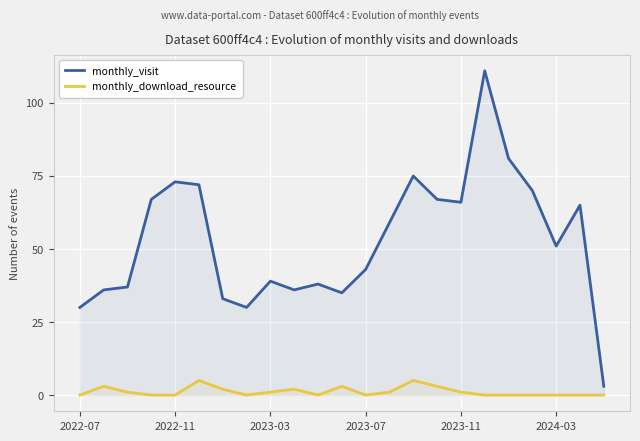

The monthly_download_resource series shows 5 at 14. True or false?

True